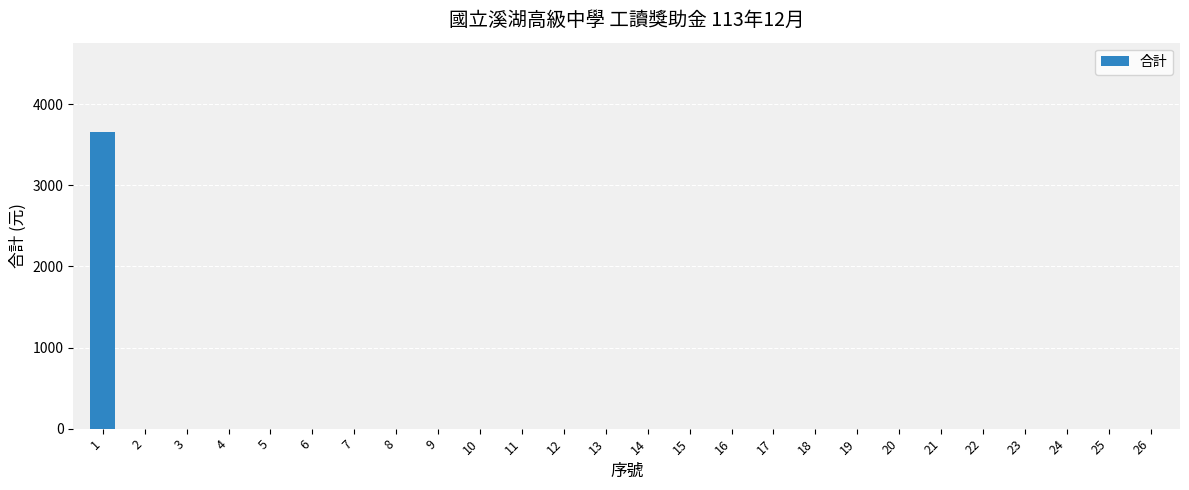

The value at 22 is 2242. True or false?

False